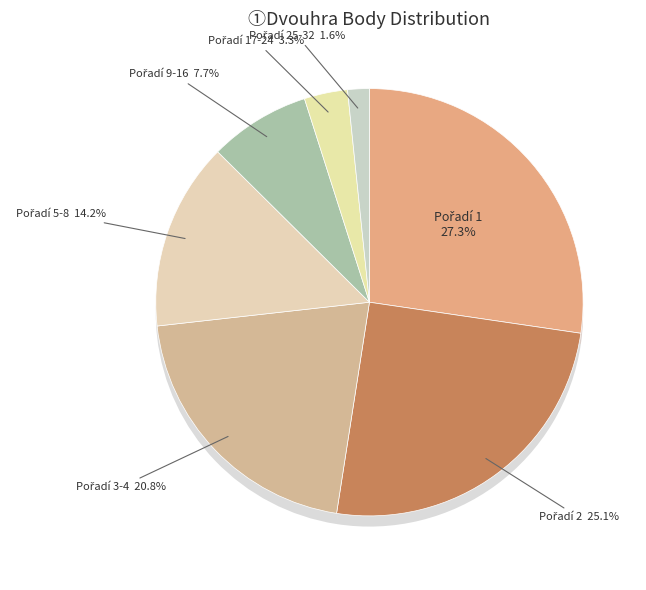

Is there any slice that represents more than half of the pie?

No